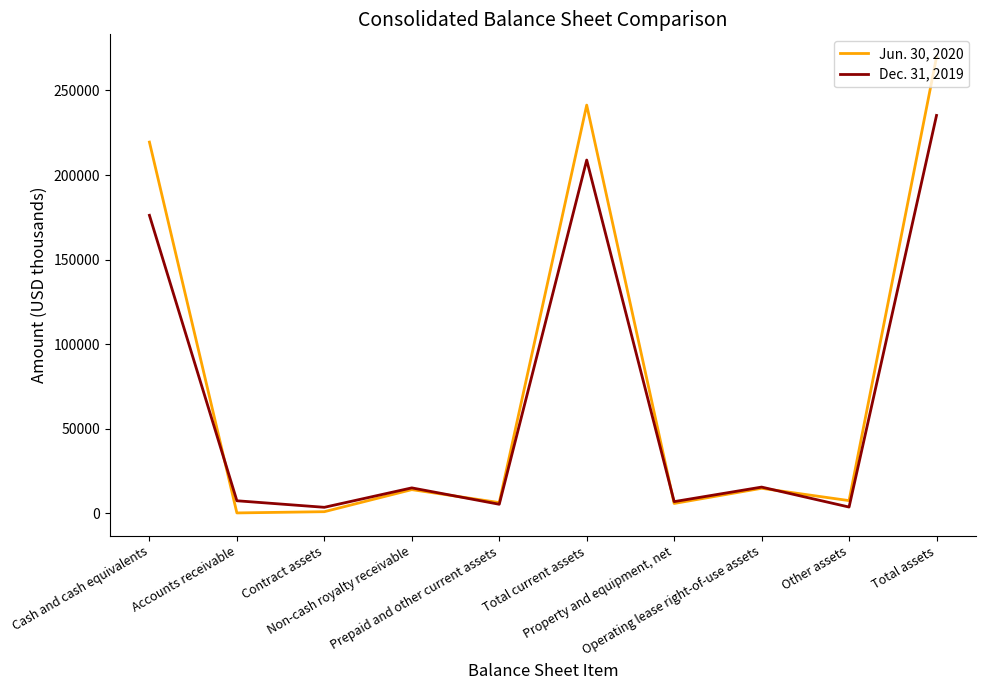

What are all the series names shown in the legend?

Jun. 30, 2020, Dec. 31, 2019